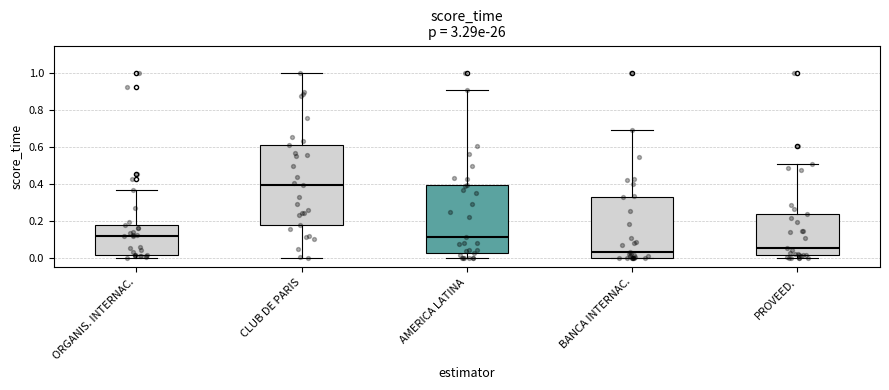

Reading left to right, read every box against the y-axis: the position of its median line, the range the box covers, and the ends of its whiskers. The values are not printed on the chart, so give them approximately, as read against the axis.

ORGANIS. INTERNAC.: median 0.12, box 0.02 to 0.18, whiskers 0.00 to 0.36
CLUB DE PARIS: median 0.40, box 0.18 to 0.62, whiskers 0.00 to 1.00
AMERICA LATINA: median 0.12, box 0.02 to 0.40, whiskers 0.00 to 0.92
BANCA INTERNAC.: median 0.04, box 0.00 to 0.34, whiskers 0.00 to 0.70
PROVEED.: median 0.06, box 0.02 to 0.24, whiskers 0.00 to 0.50